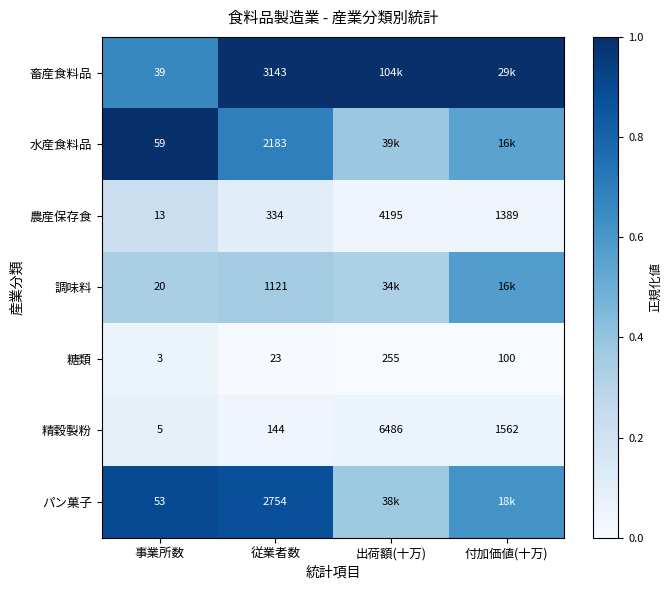

At which label is 精穀製粉 closest to 3245?

付加価値(十万)